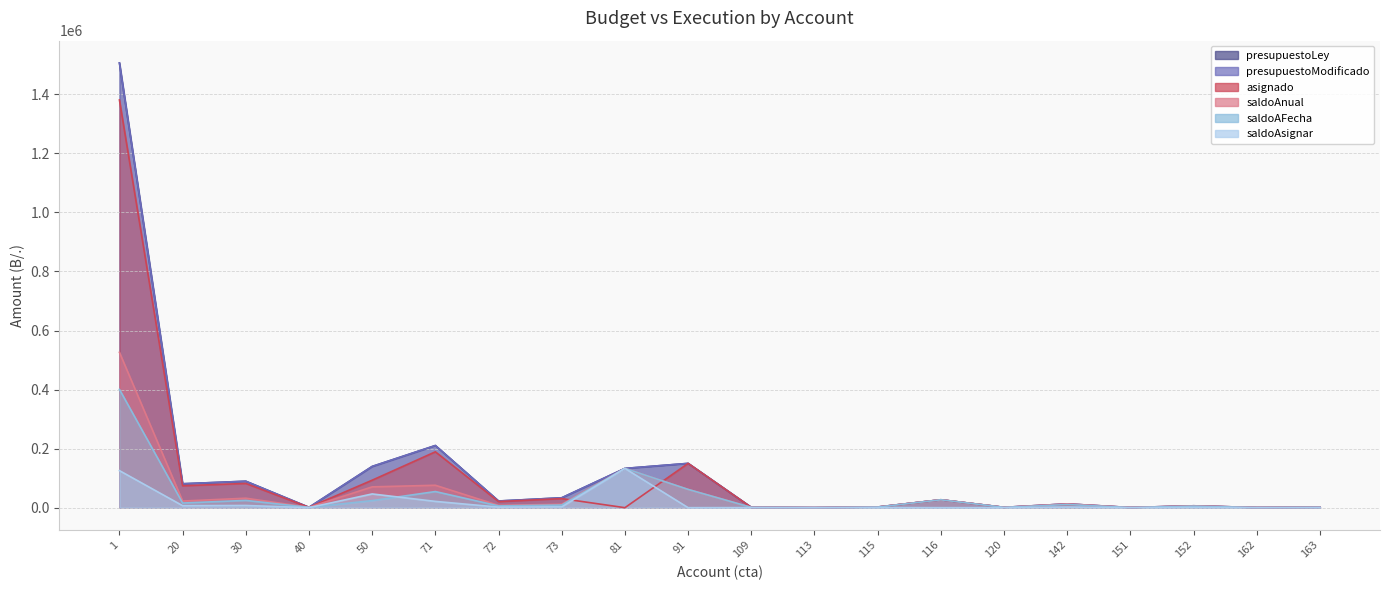

What is the average value of the presupuestoModificado series?

121045.1